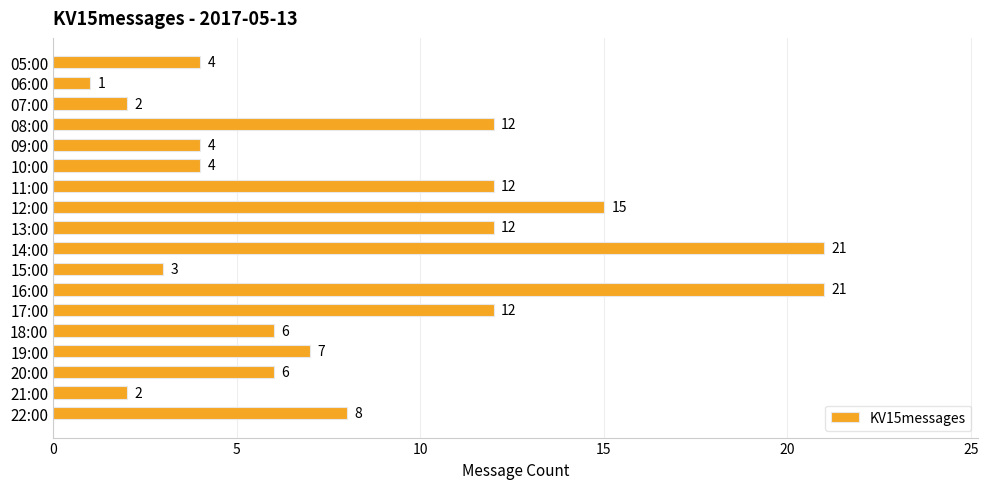

Between 06:00 and 07:00, which is larger?

07:00